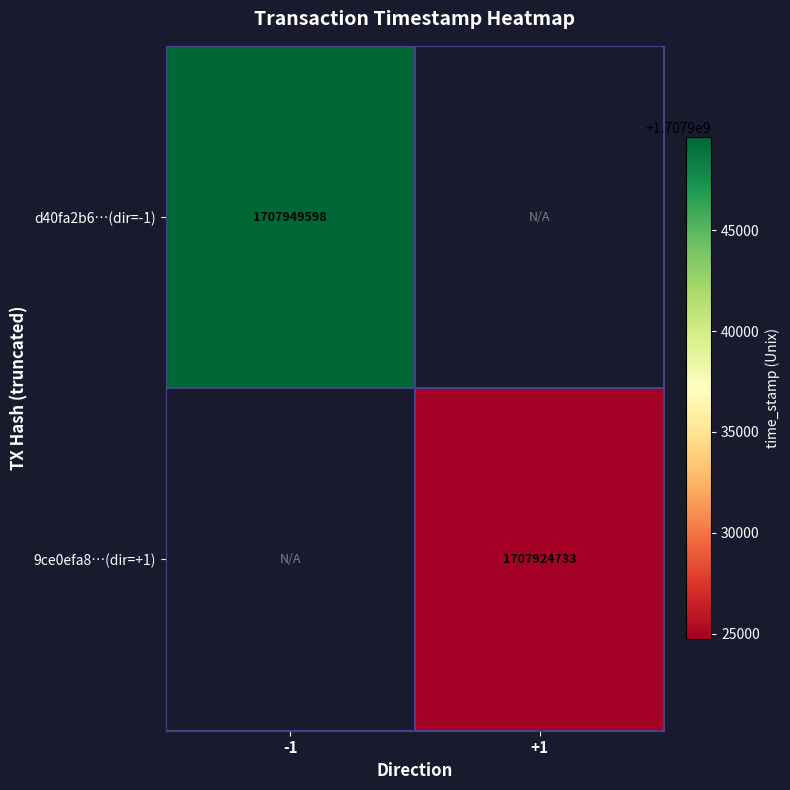

The value of 9ce0efa8…(dir=+1) at +1 is 2992127757.6. True or false?

False